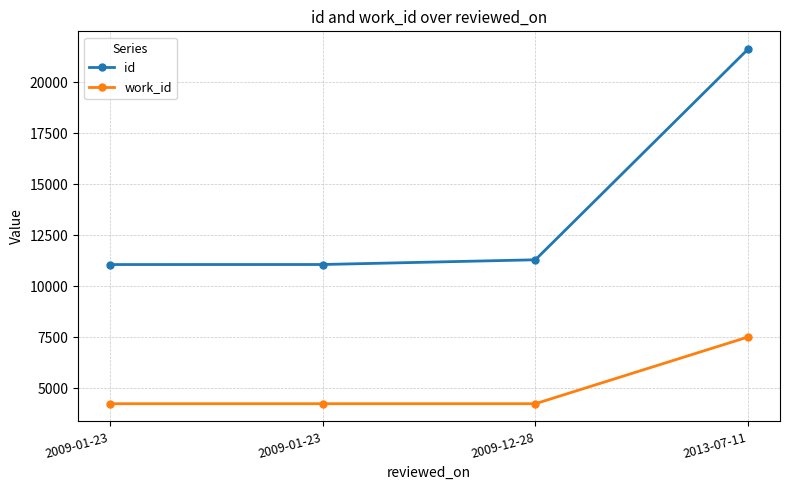

Does the chart have visible grid lines?

Yes